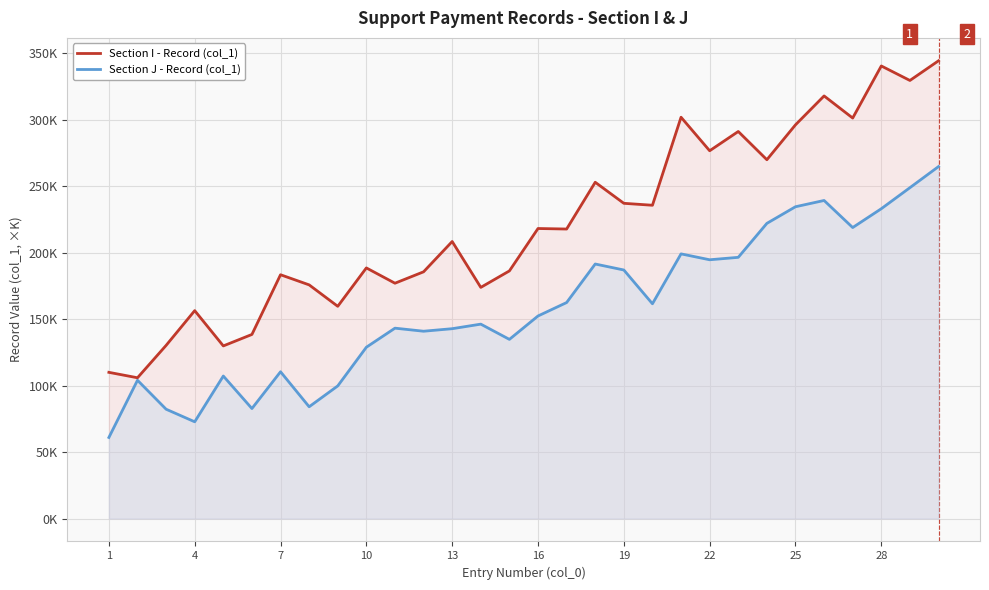

How many data points in Section J - Record (col_1) are above 152?

15